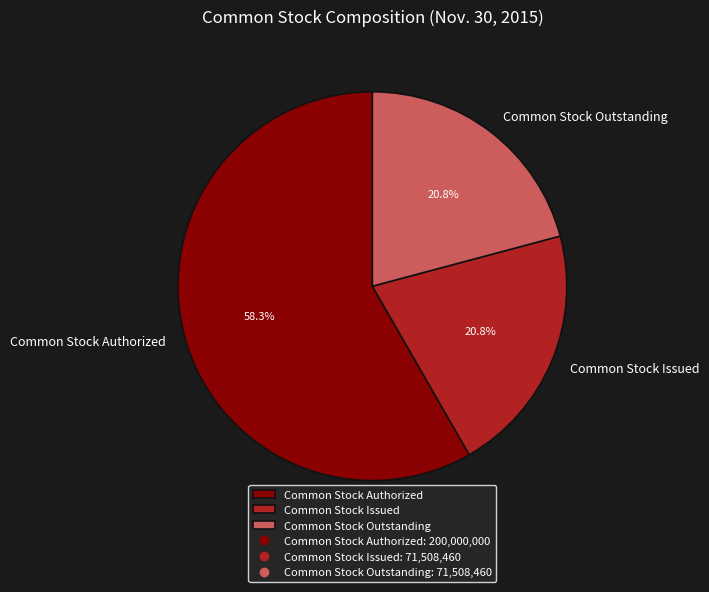

What is the ratio of the value at Common Stock Issued to the value at Common Stock Authorized?

0.4